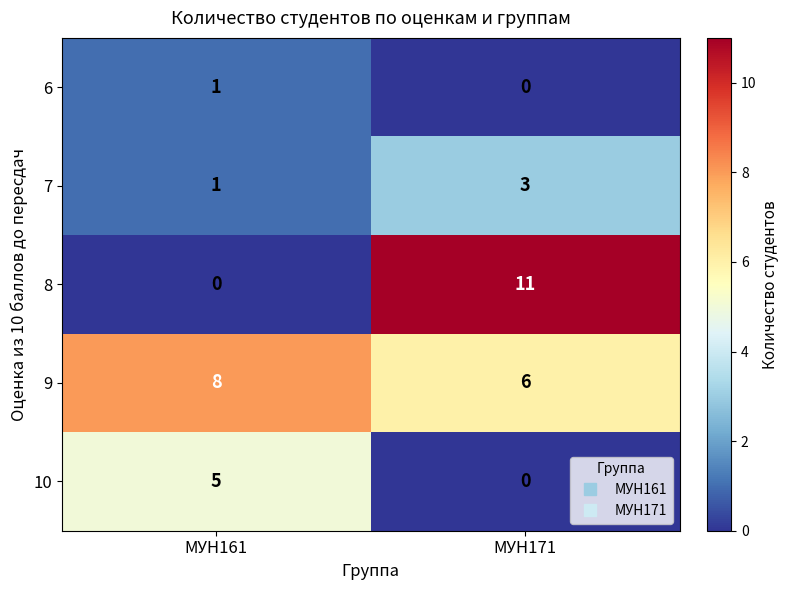

How many data points does each series have?

2